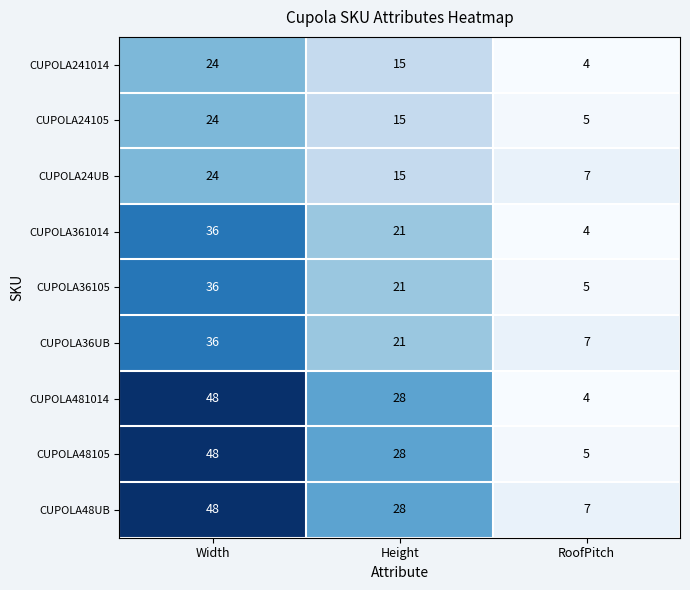

What is the average value of the CUPOLA241014 series?

14